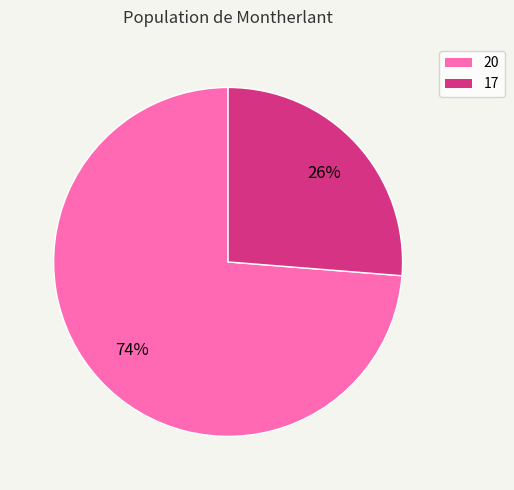

Does 17 represent more than half of the total?

No